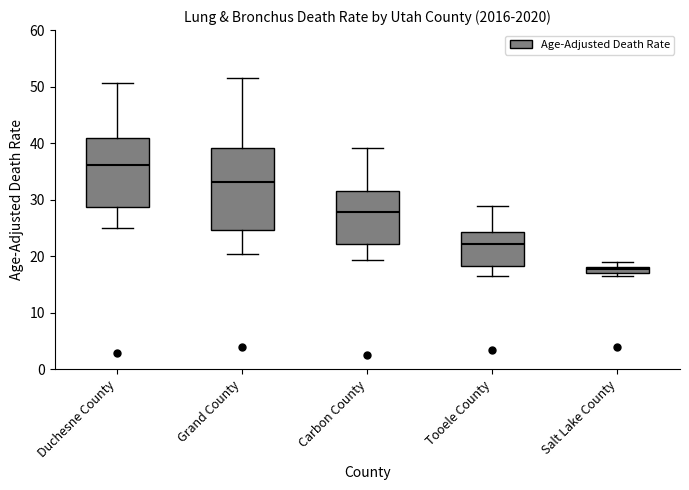

Where does the lower whisker of the box for Duchesne County end on the y-axis? The values are not printed on the chart, so give them approximately, as read against the axis.

25